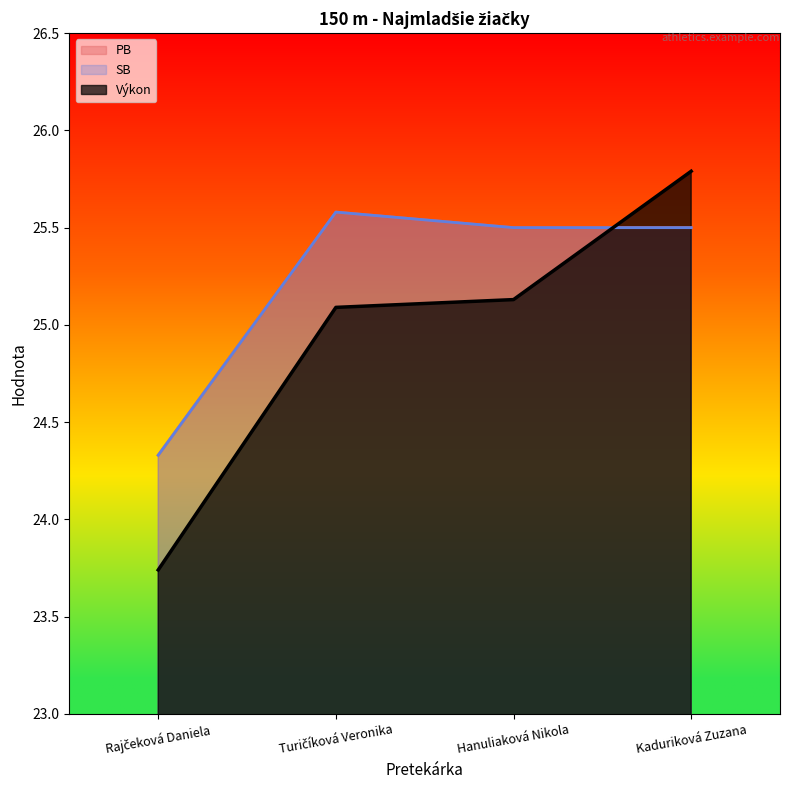

How many data points in SB are less than 25?

1